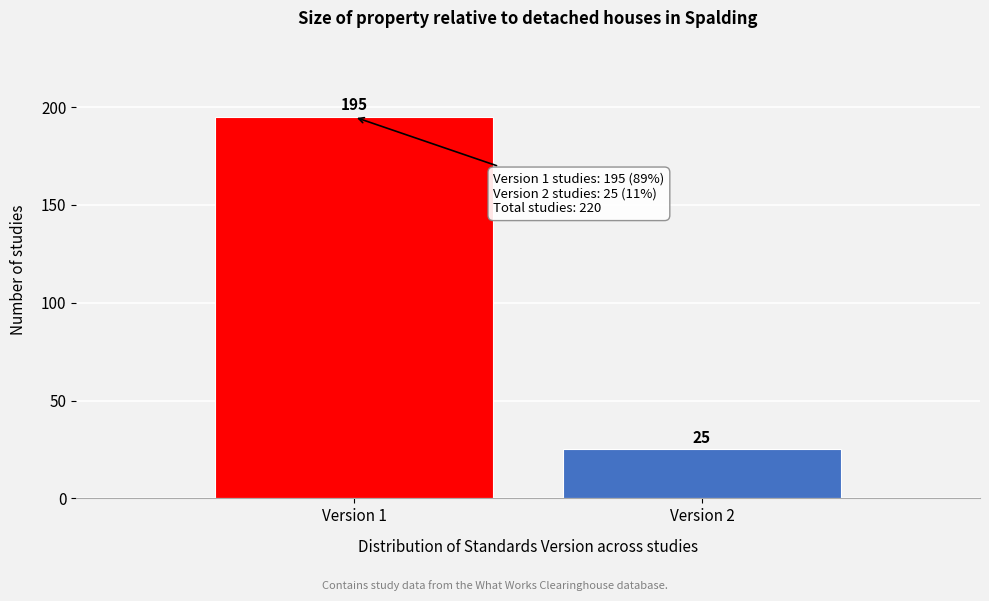

Reading left to right, list all the values displayed in this chart.

195	25